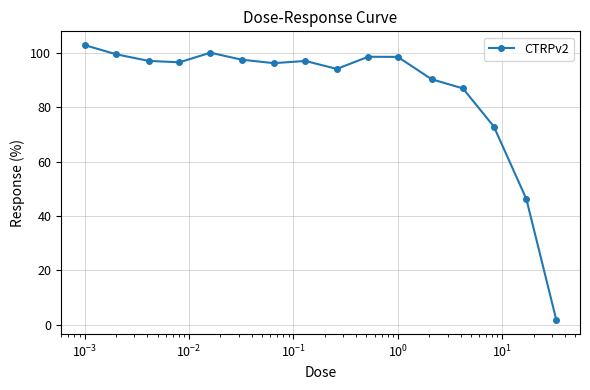

What is the maximum value shown in the chart?

102.9